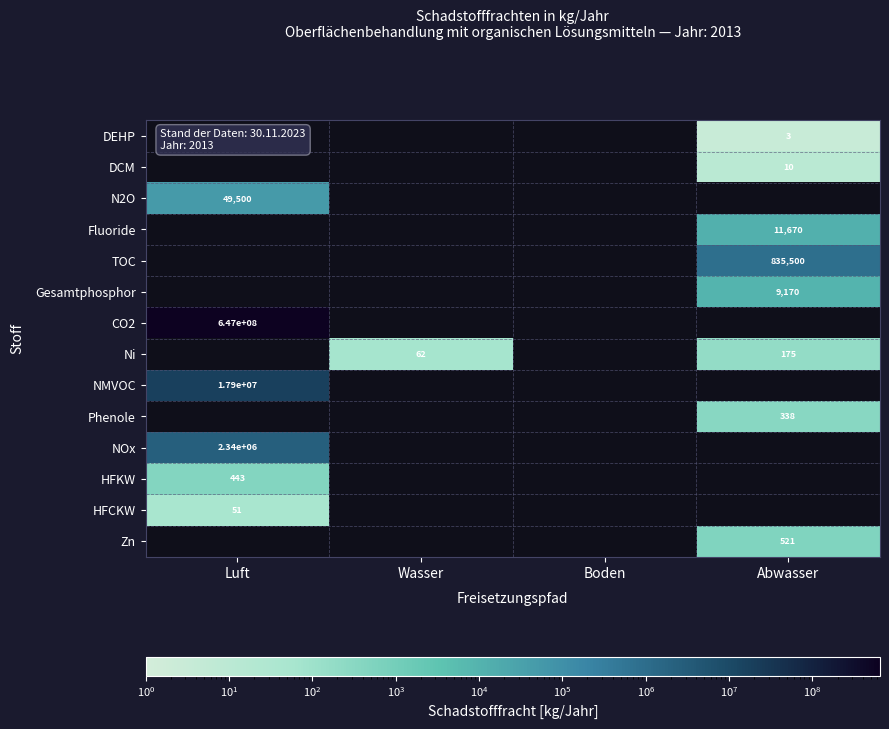

Which category has the highest value across all series?

Luft